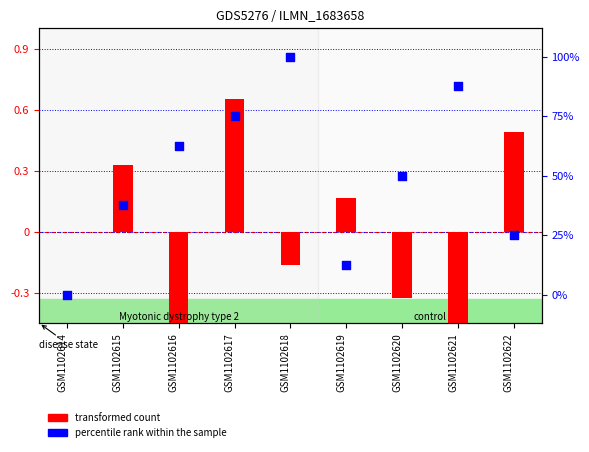

What is the total value across all series at GSM1102620?

49.7